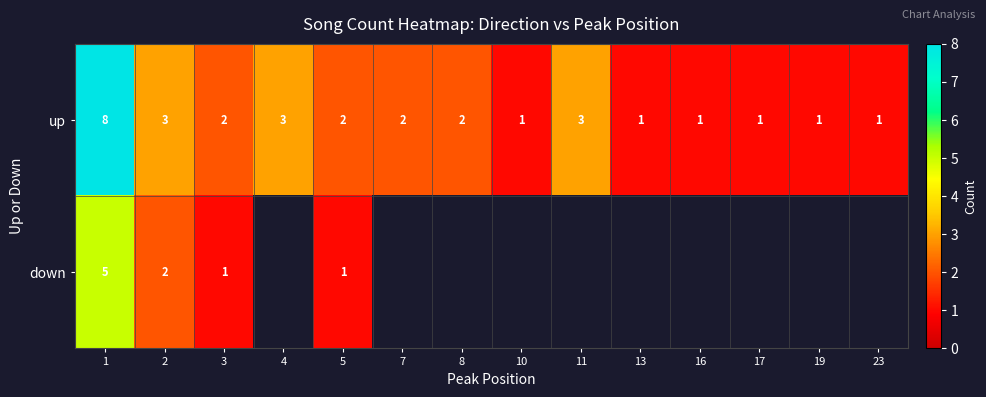

True or false: up has a value of 1 at 7.

False